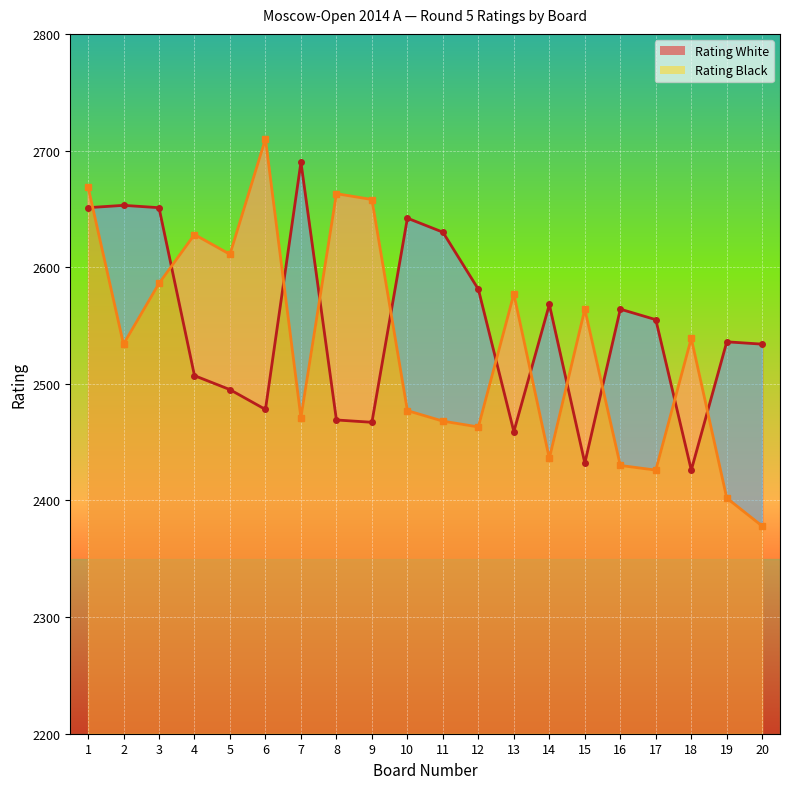

Which has a higher value, 10 or 14?

10